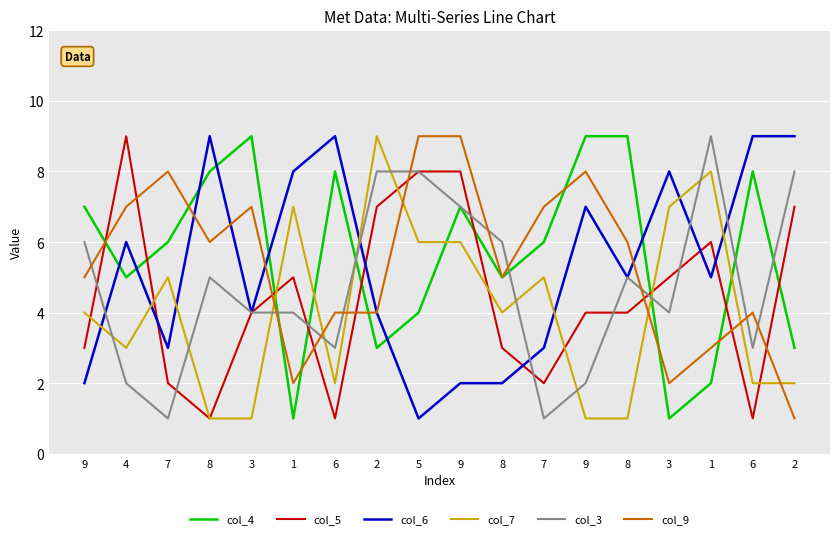

Is it true that col_5 equals 4 at 3?

True